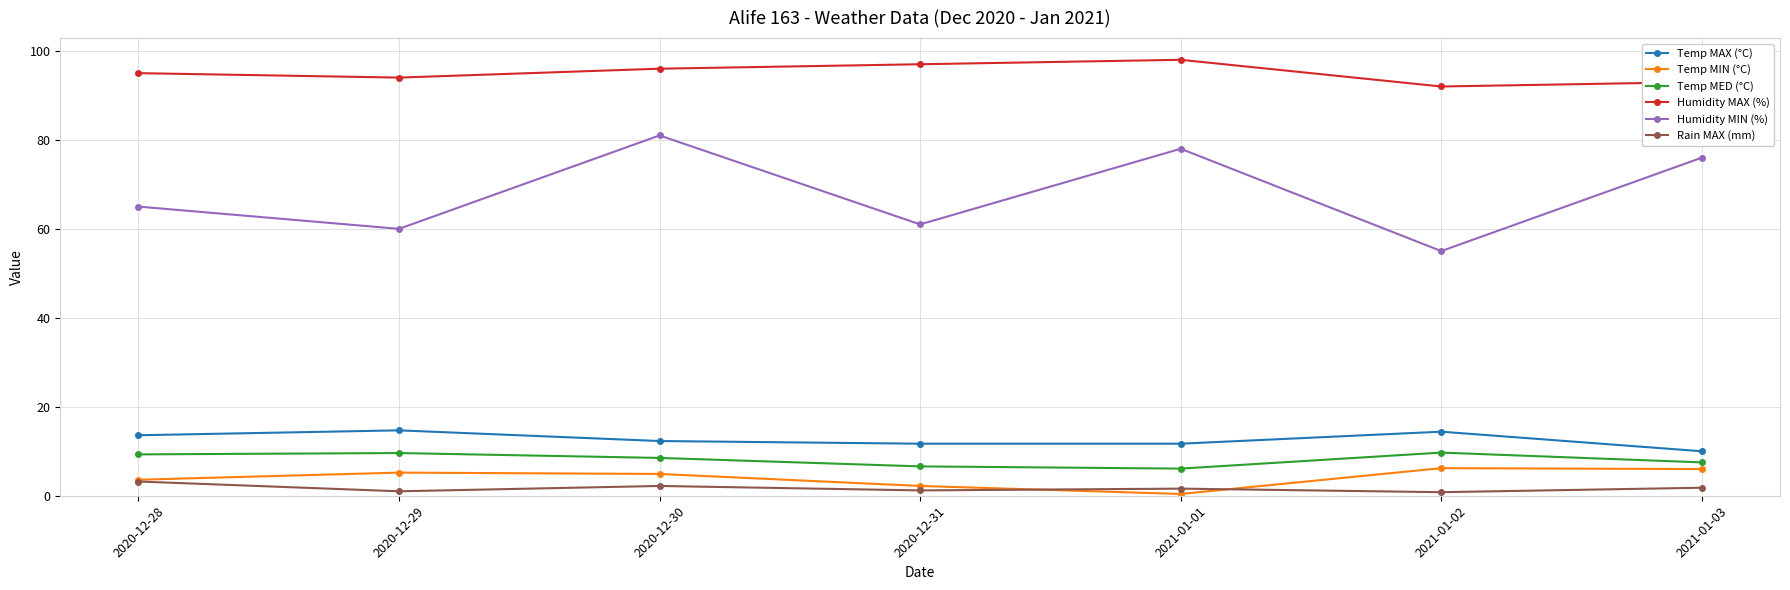

Does the chart have visible grid lines?

Yes